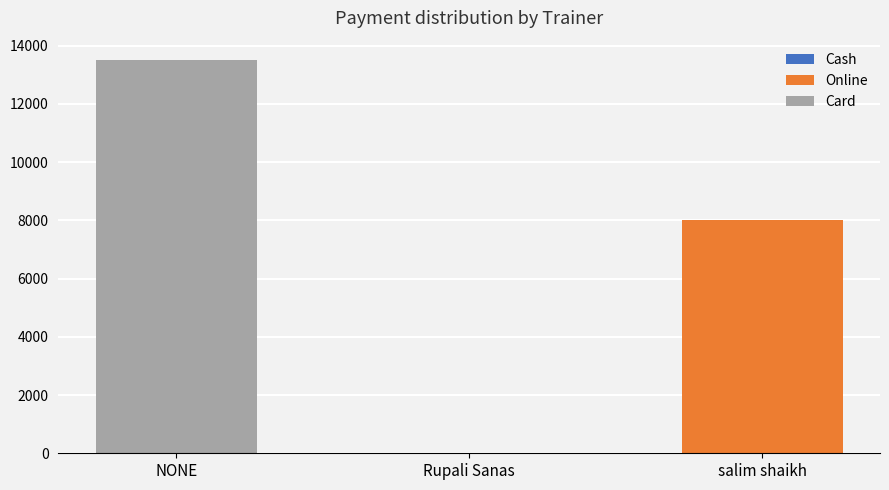

At which label is Card closest to 6750?

NONE